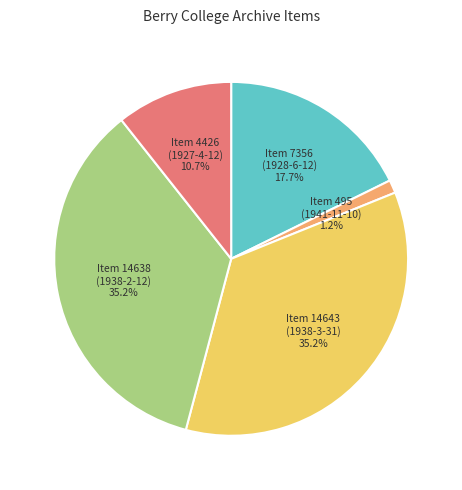

Count the number of slices in the pie.

5